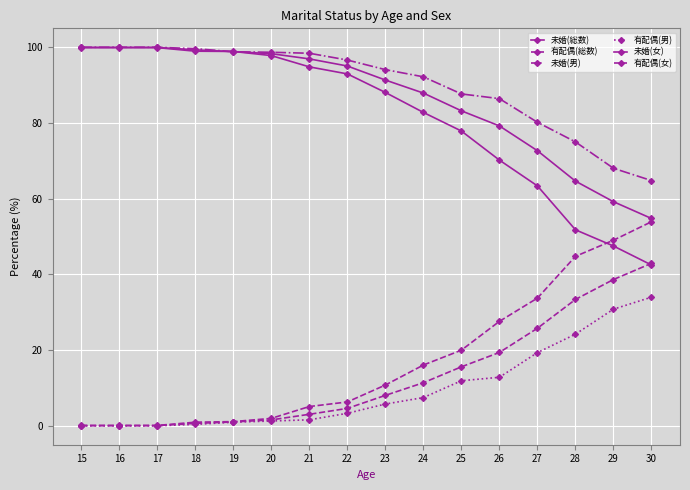

How many values in the 有配偶(総数) series exceed 8?

8